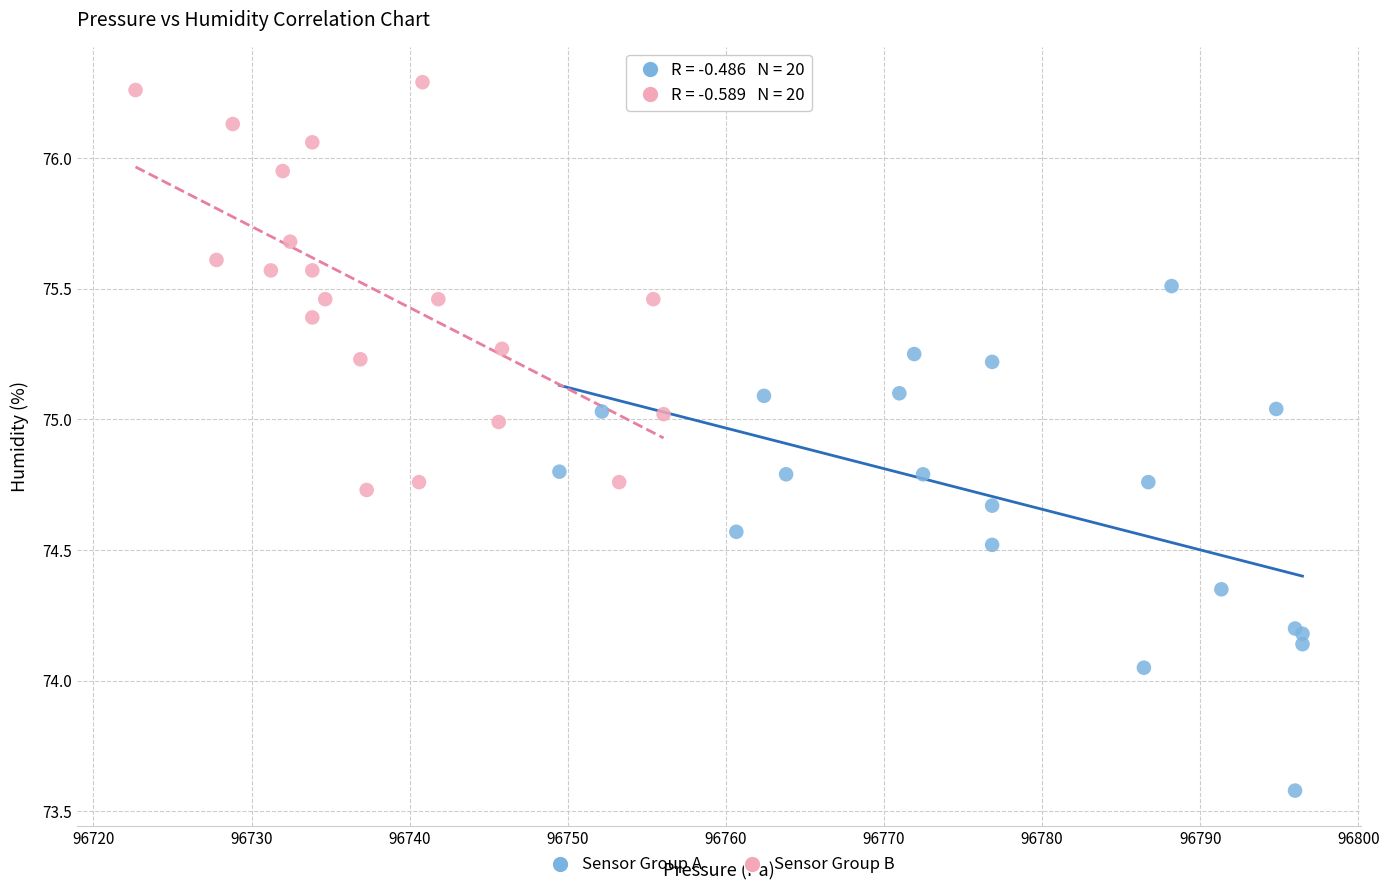

Which series contains the lowest Y value?

Sensor Group A